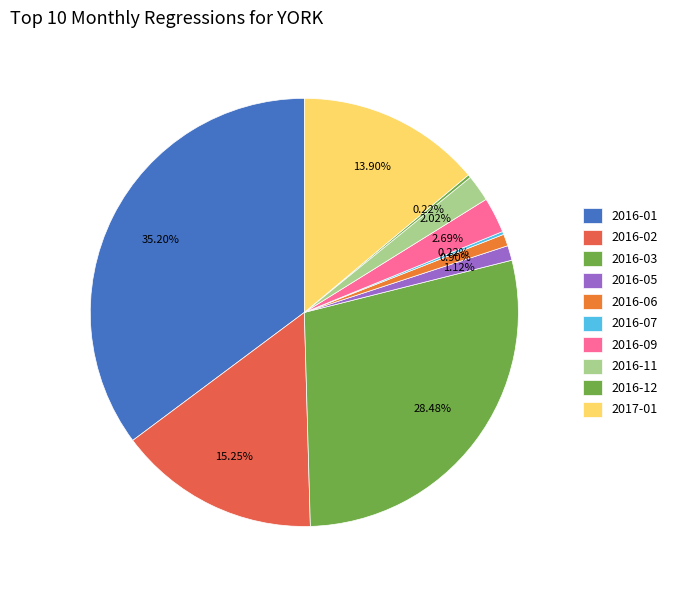

Is it true that 2016-02 is 8% of the pie?

False